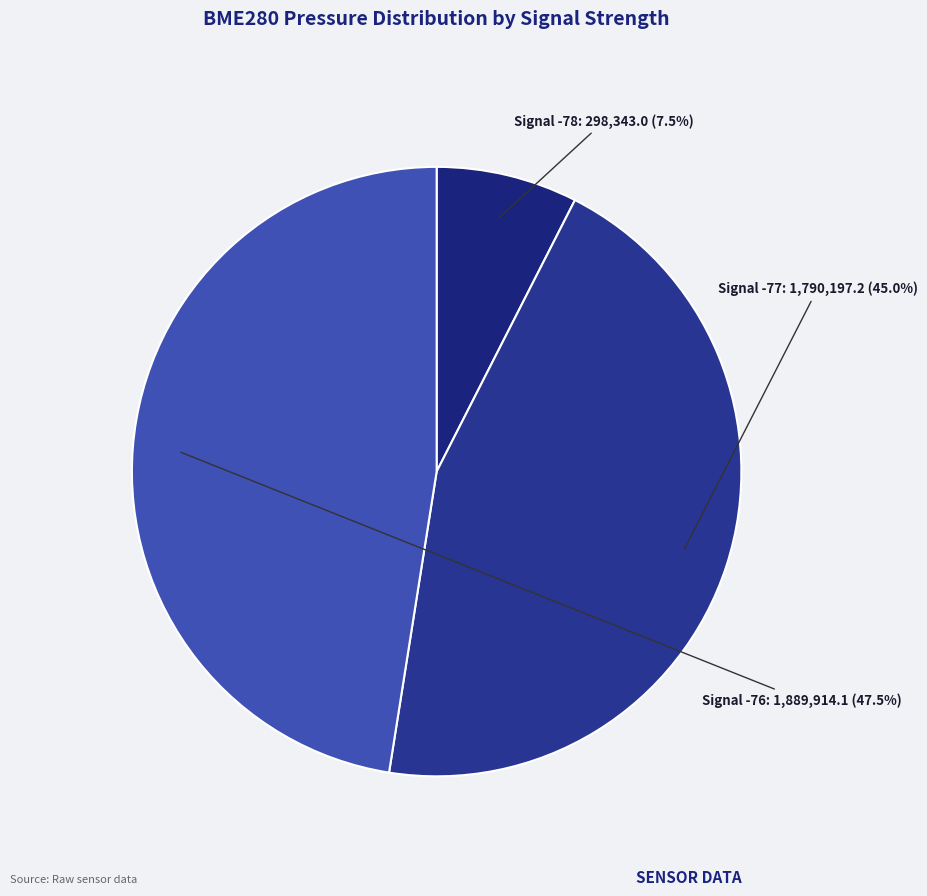

Is there any slice that represents more than half of the pie?

No